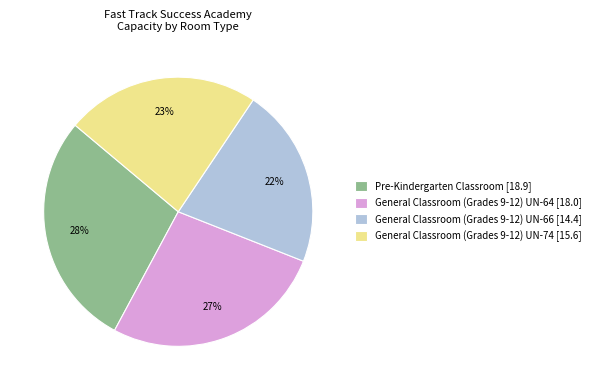

The General Classroom (Grades 9-12) UN-66 [14.4] slice represents 11% of the pie. True or false?

False